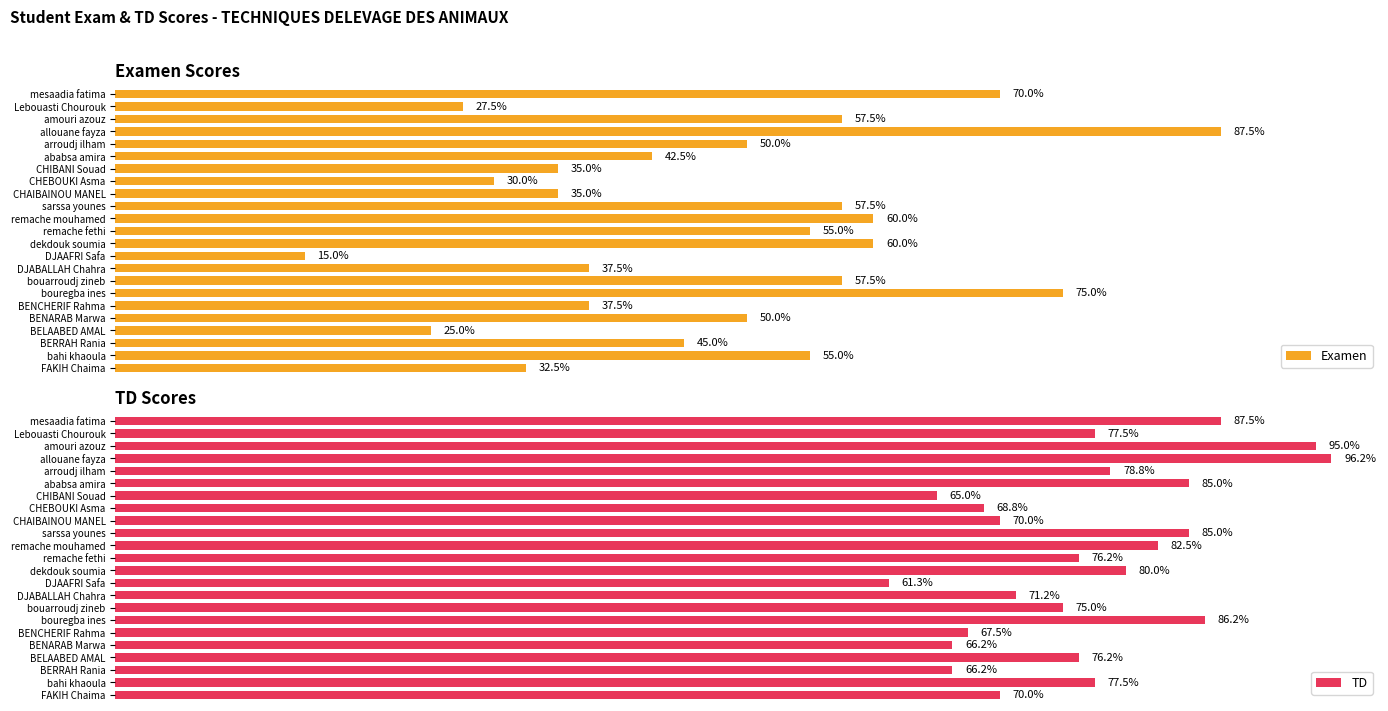

True or false: TD has a value of 5.1 at bouregba ines.

False